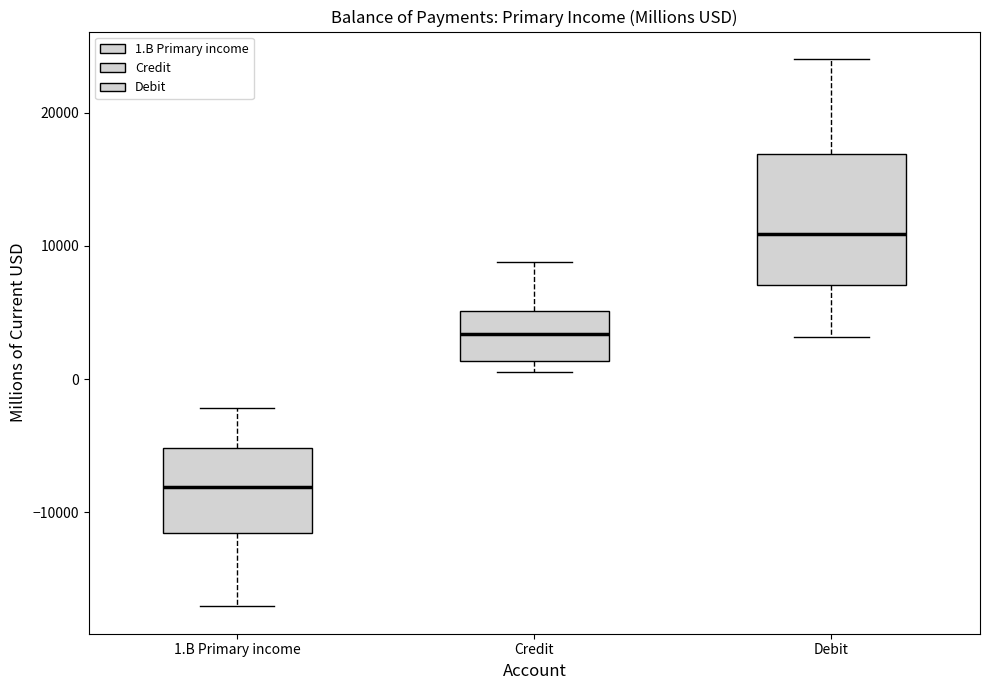

Reading left to right, transcribe this box plot: for each box, give where its median line is, the range the box spans, and where its two whiskers end, as read against the y-axis. The values are not printed on the chart, so give them approximately, as read against the axis.

1.B Primary income: median -8000, box -12000 to -5000, whiskers -17000 to -2000
Credit: median 3000, box 1000 to 5000, whiskers 1000 (just below the box's lower edge) to 9000
Debit: median 11000, box 7000 to 17000, whiskers 3000 to 24000